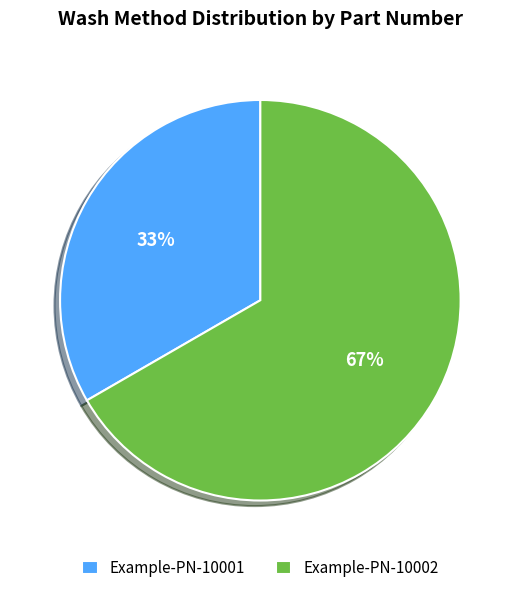

Combined, do Example-PN-10002 and Example-PN-10001 account for over 50%?

Yes